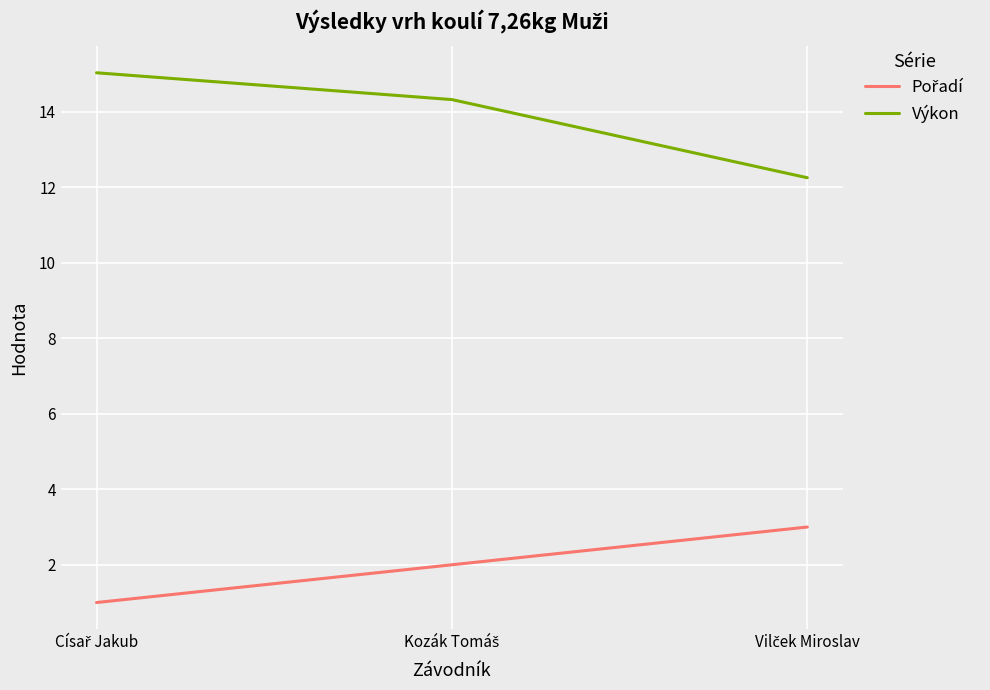

At how many categories does at least one series exceed 12?

3